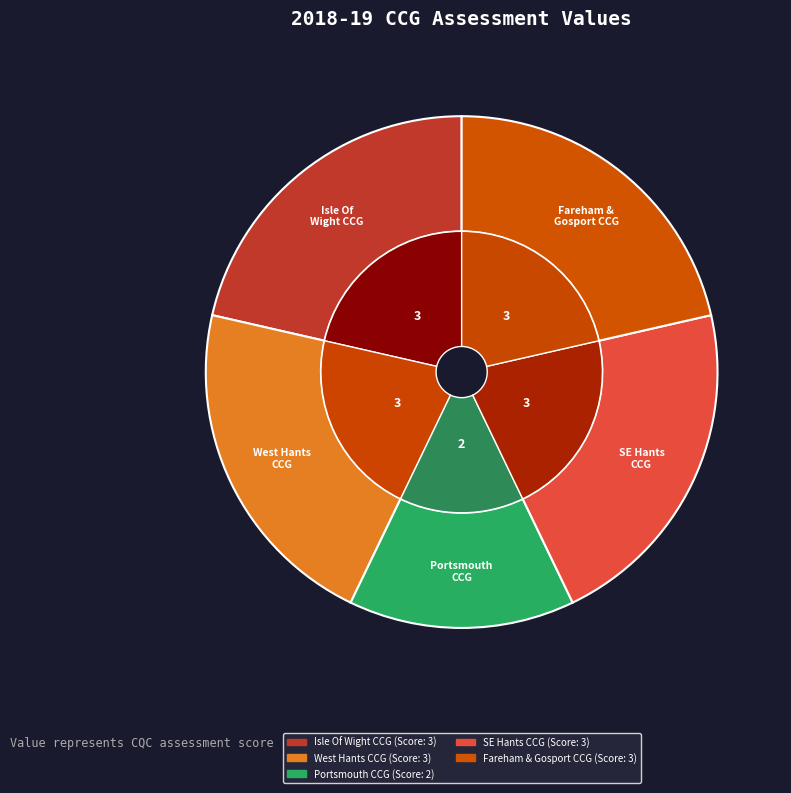

How many segments does this pie chart have?

5